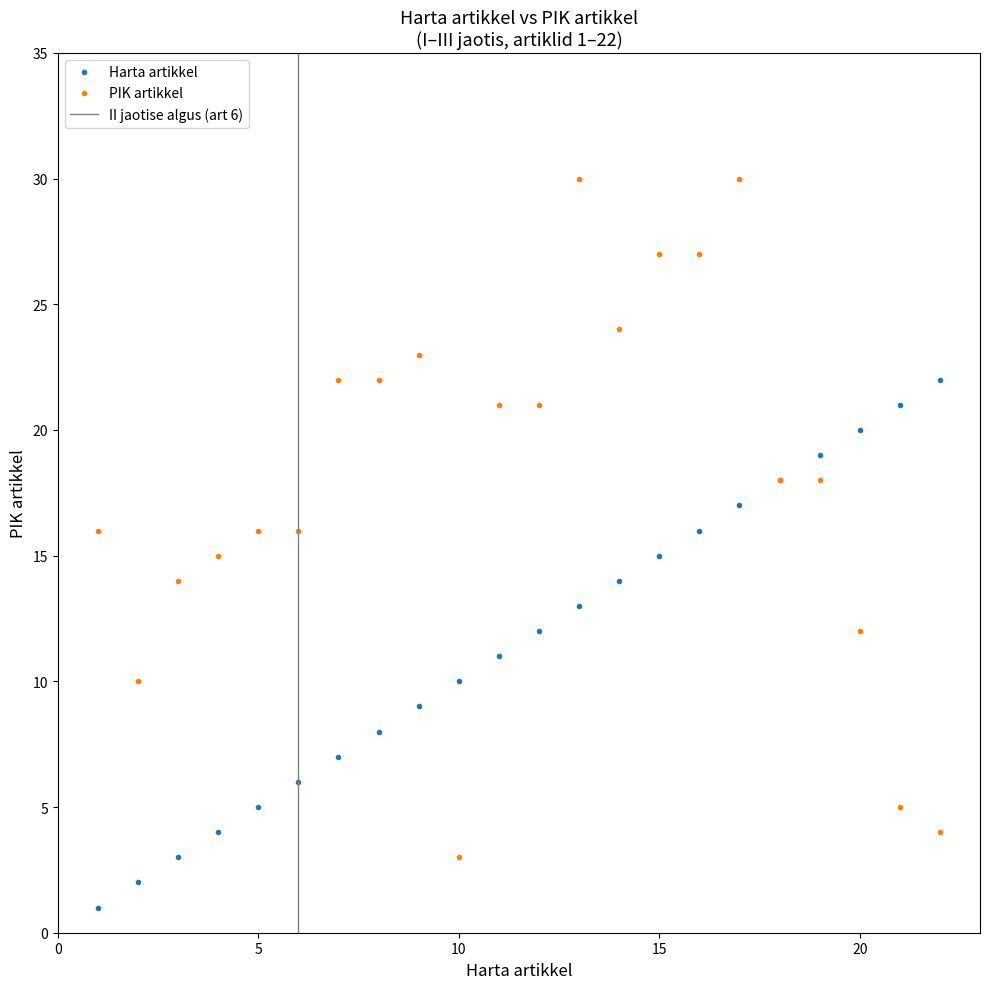

At which label does PIK artikkel first exceed 18?

7